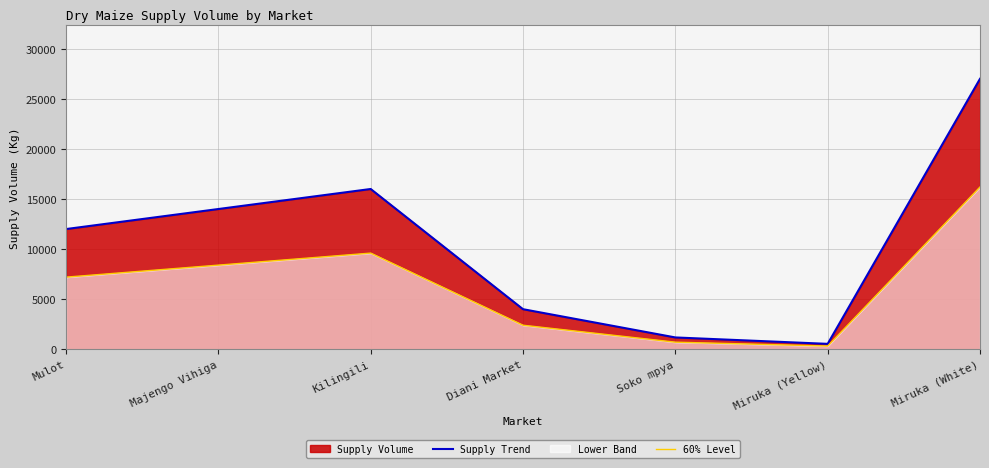

At which label does 60% Level first exceed 7200?

Majengo Vihiga